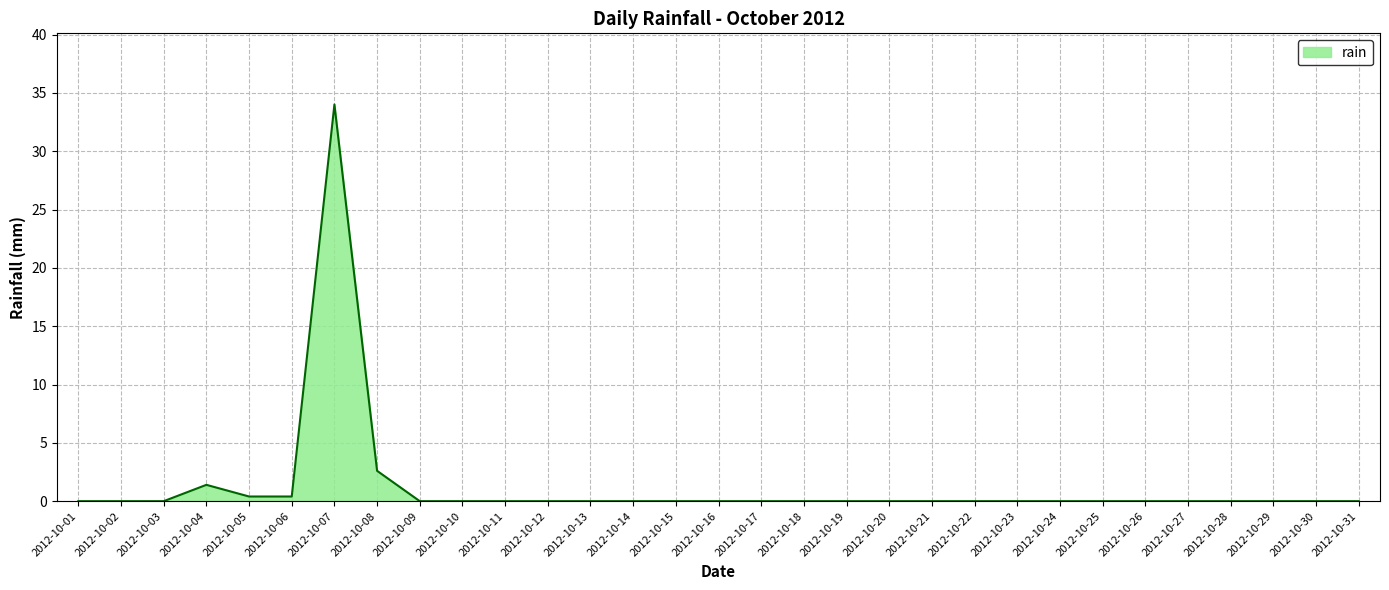

What is the maximum value shown in the chart?

34.0